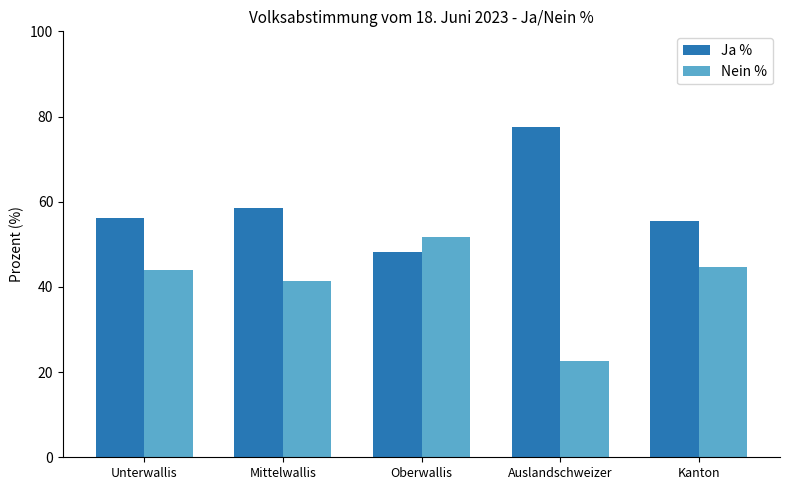

What is the difference between the Nein % values at Oberwallis and Auslandschweizer?

29.3